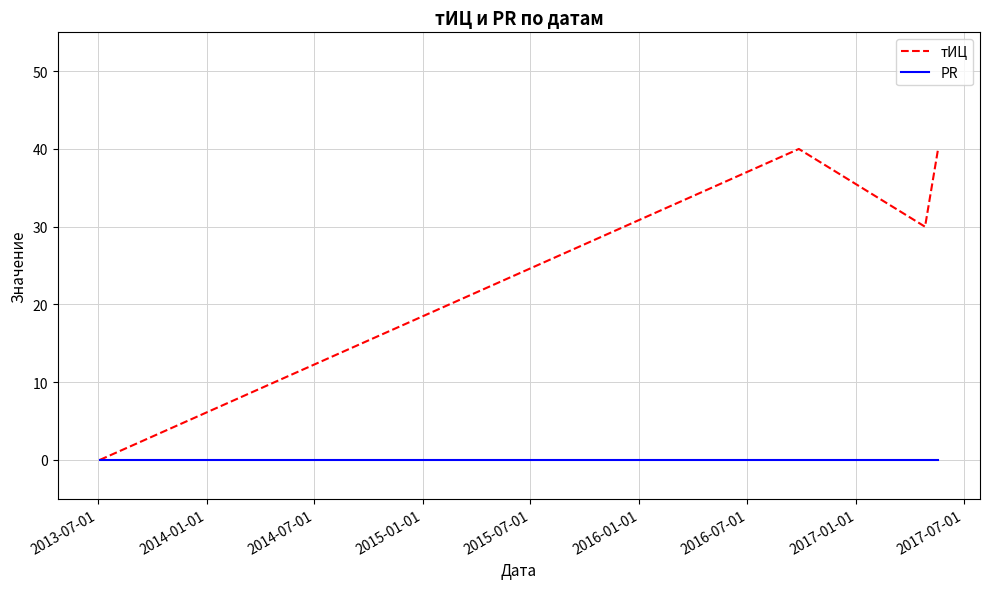

Which series has the largest range (max minus min)?

тИЦ